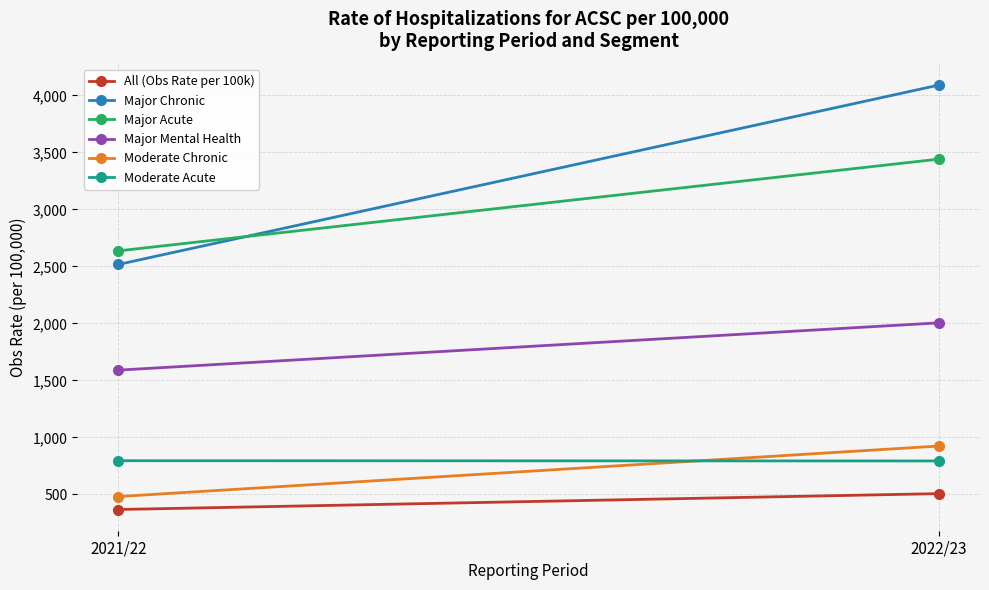

What position from the right is 2022/23?

1